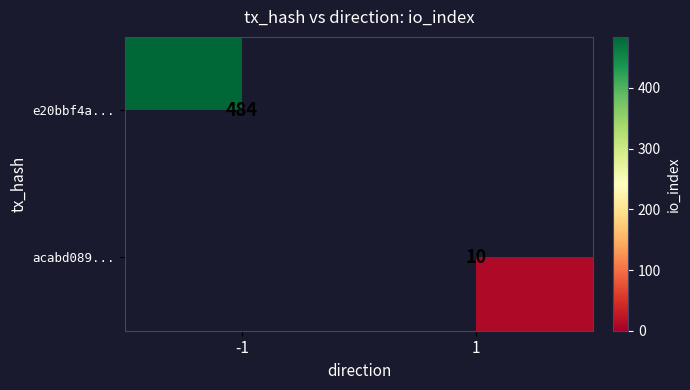

Is the value of acabd089... at 1 greater than the value of e20bbf4a... at -1?

No